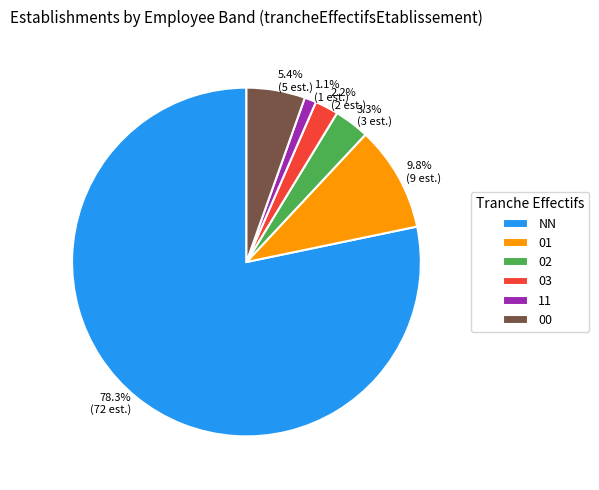

What percentage do 00 and 01 together represent?

15.2%